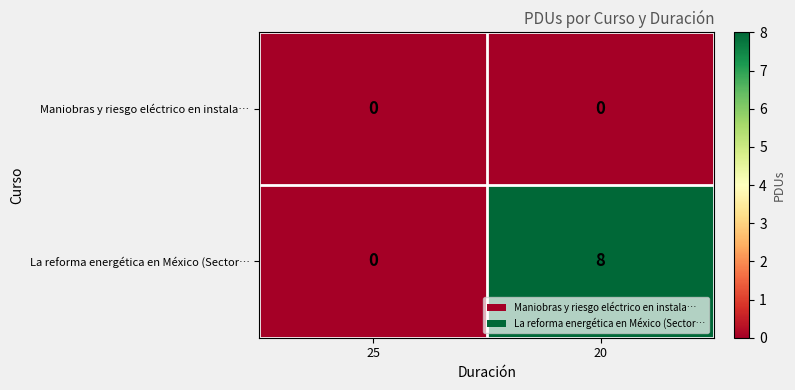

Reading left to right, transcribe all the data shown in this chart.

Maniobras y riesgo eléctrico en instala…: 0	0
La reforma energética en México (Sector…: 0	8